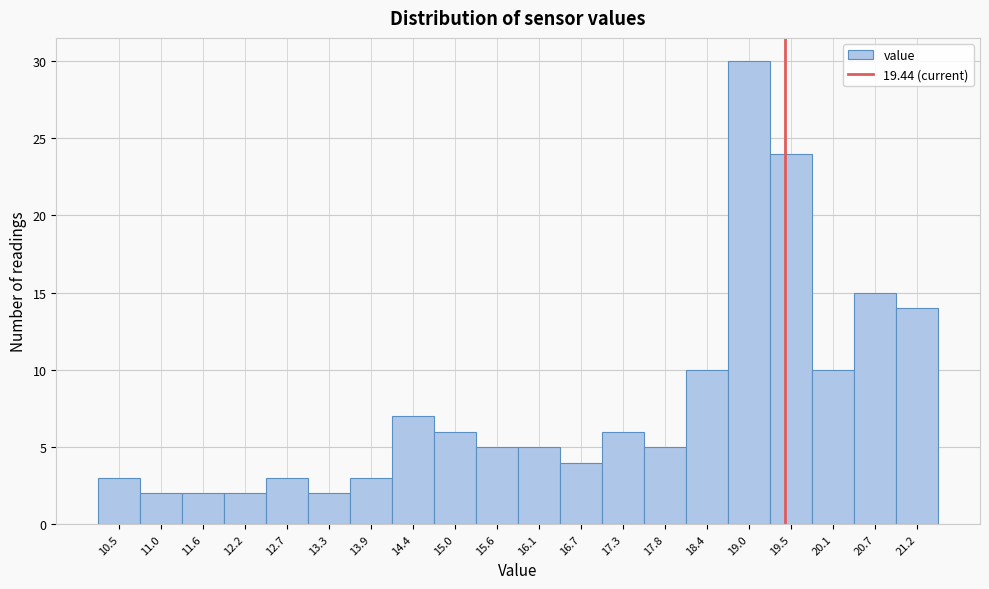

Which range on the x-axis has the tallest bar?

18.7 to 19.2